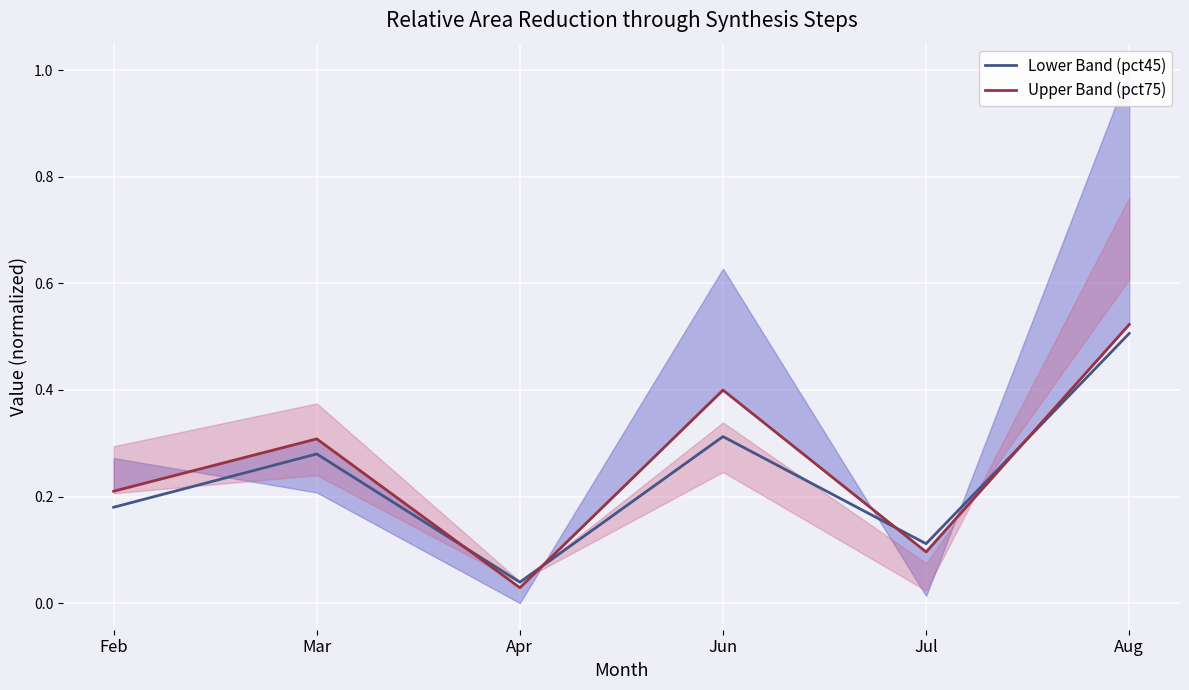

What is the difference between the second highest and minimum values in the Lower Band (pct45) series?

0.3